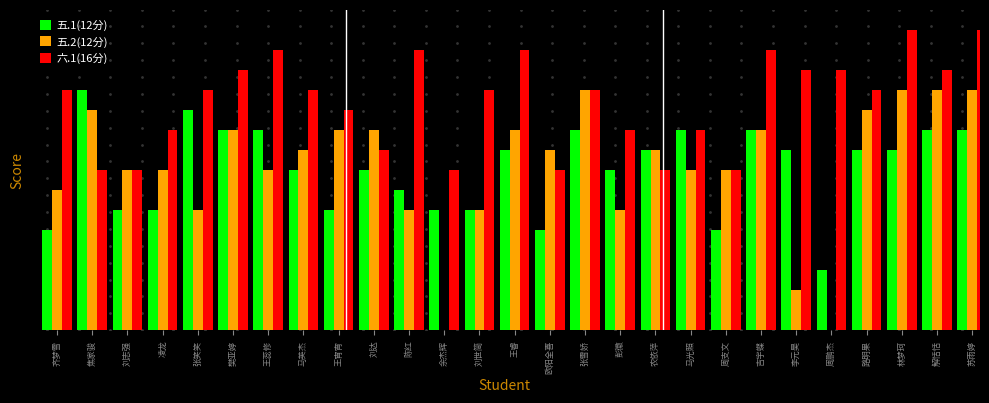

At which category is the sum across all series the highest?

苏雨婷